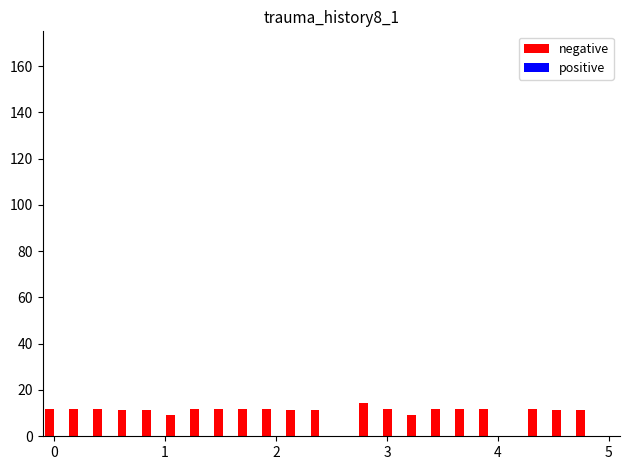

Does the chart contain stacked bars?

No